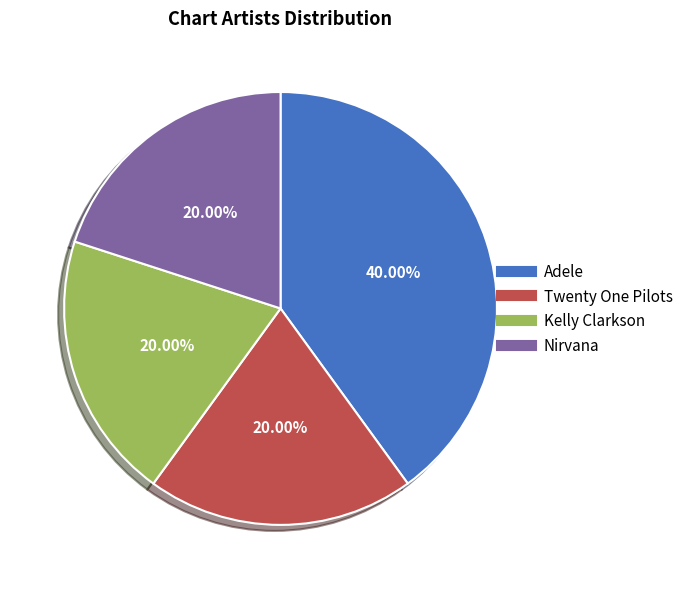

The Kelly Clarkson slice represents 20% of the pie. True or false?

True